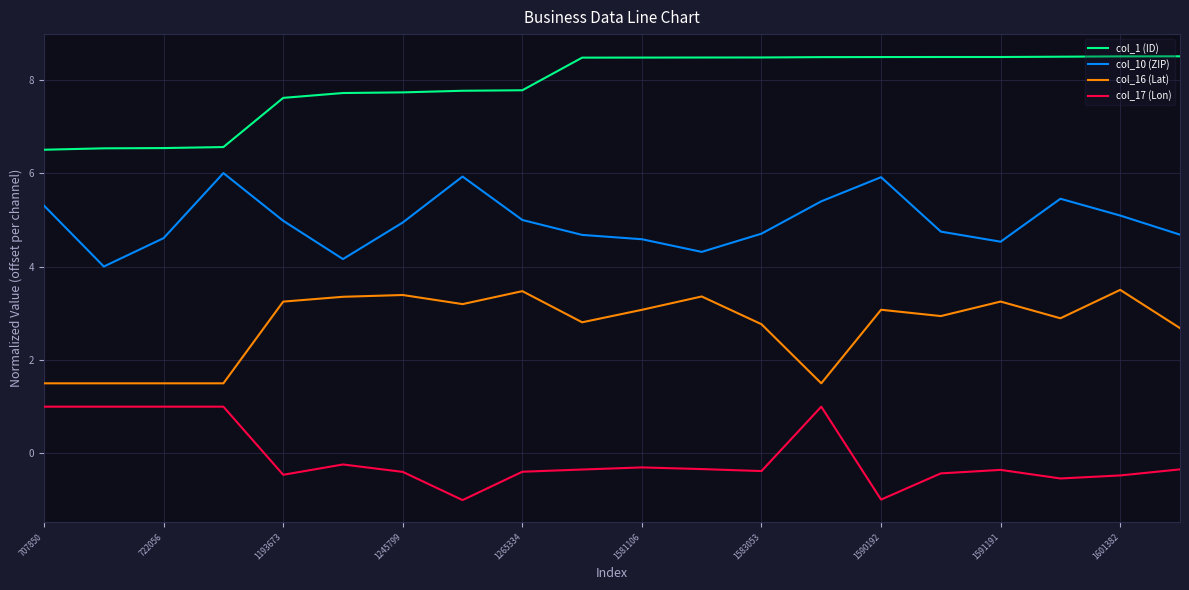

Which series has the largest total across all categories?

col_1 (ID)